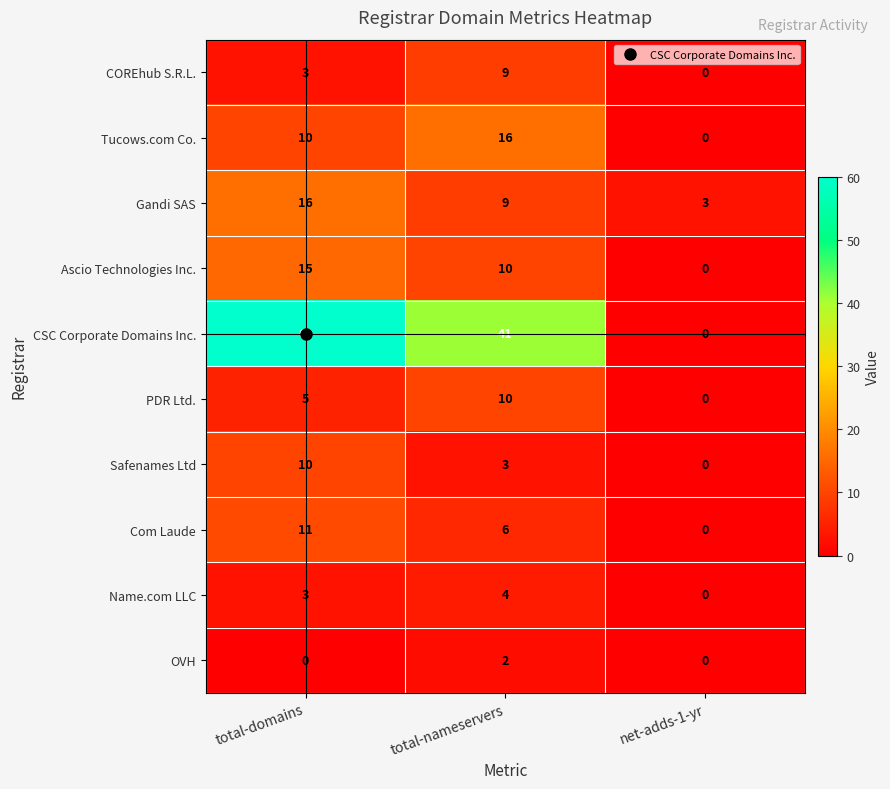

What is the spread (max minus min) of values at net-adds-1-yr?

3